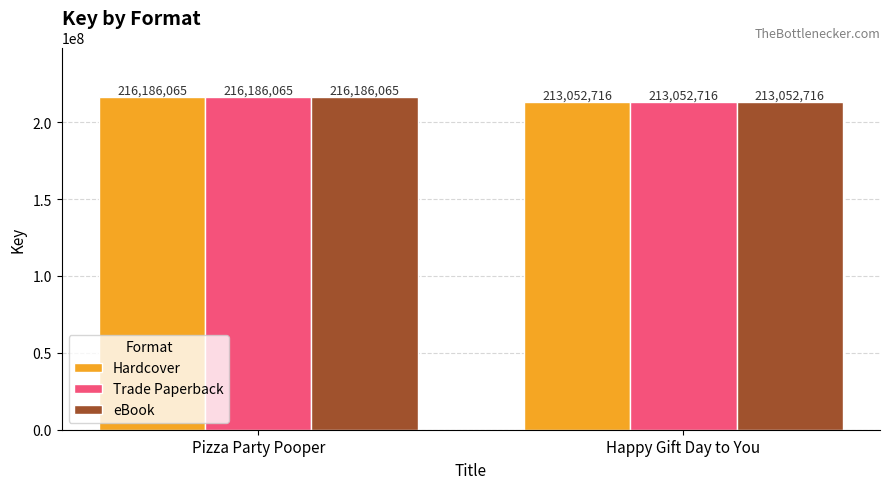

Count the Hardcover values in the range 213052716 to 216186065.

2